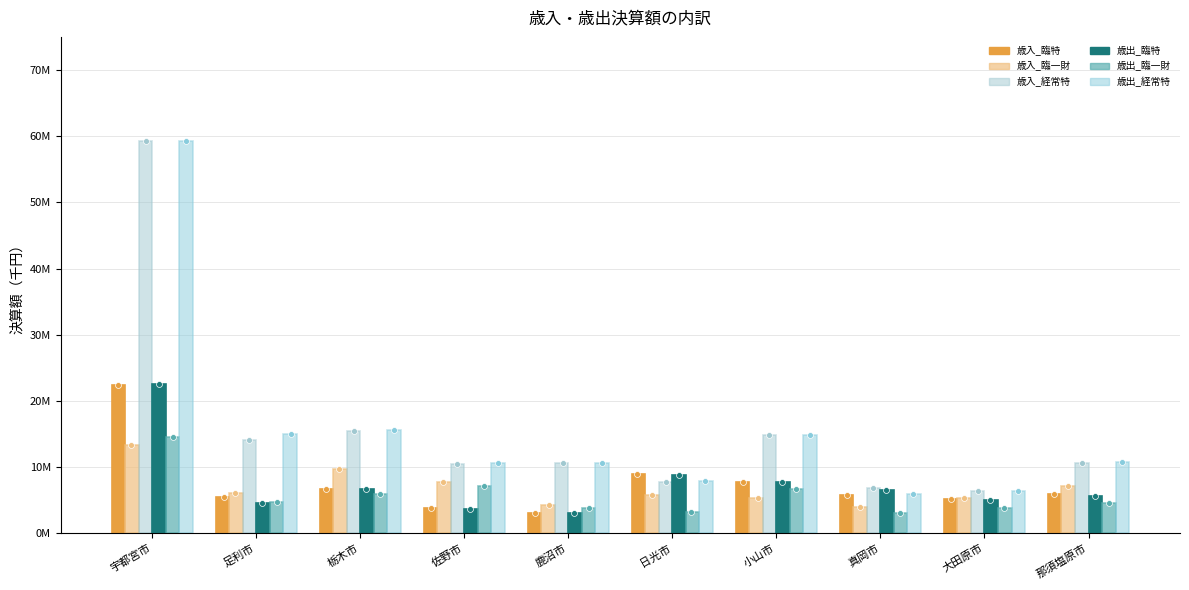

What are all the series names shown in the legend?

歳入_臨特, 歳入_臨一財, 歳入_経常特, 歳出_臨特, 歳出_臨一財, 歳出_経常特